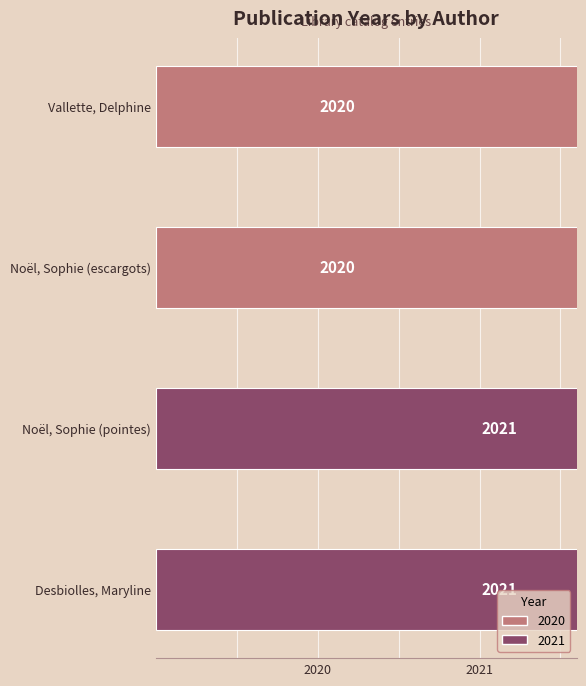

How many values are between 2020 and 2021?

4